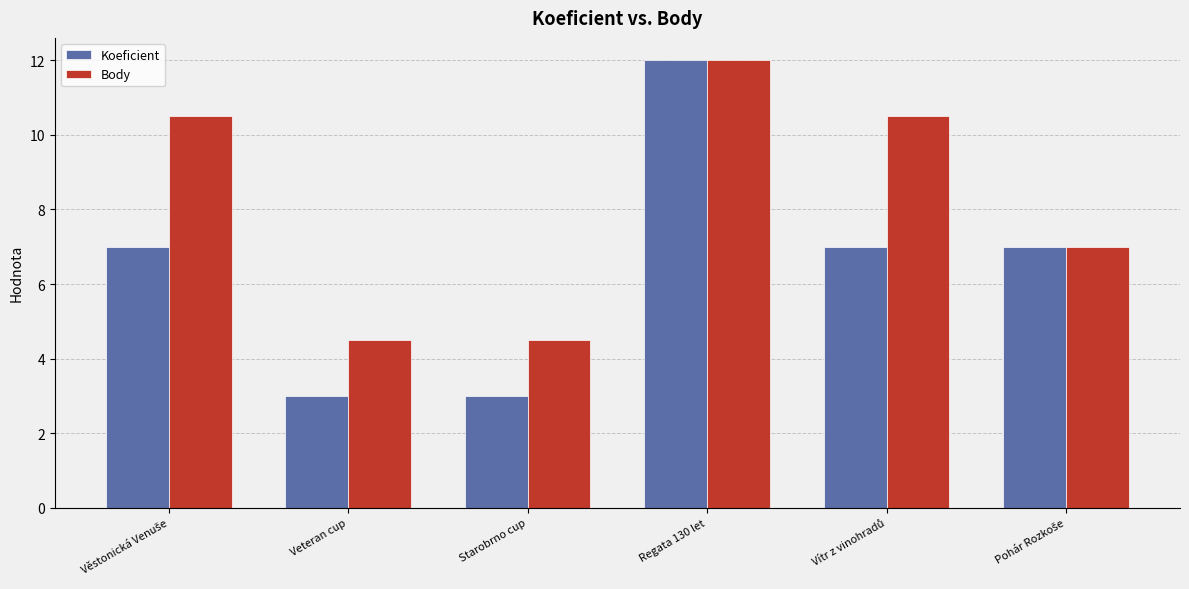

Reading right to left, list all the values displayed in this chart.

Koeficient: 7.0	7.0	12.0	3.0	3.0	7.0
Body: 7.0	10.5	12.0	4.5	4.5	10.5